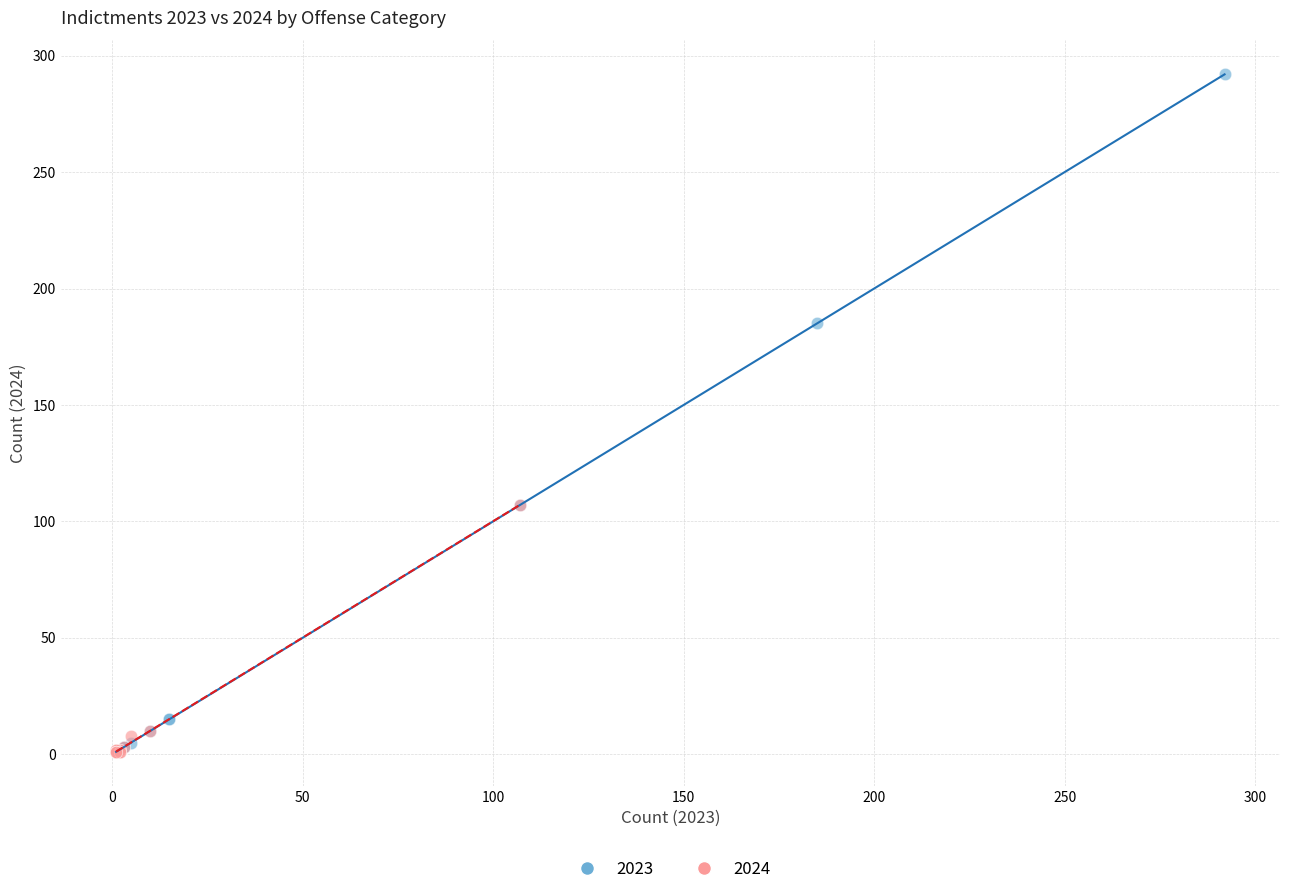

Which series reaches the maximum Y coordinate?

2023